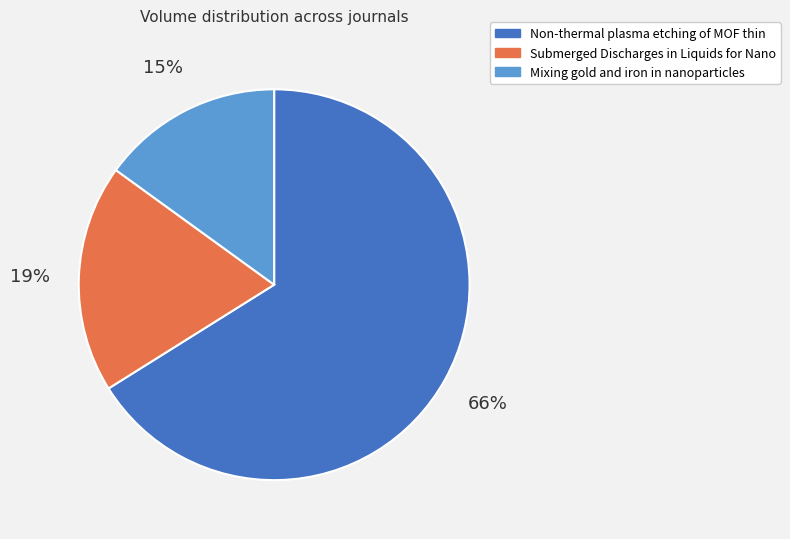

To the nearest percent, what portion does Mixing gold and iron in nanoparticles represent?

15%